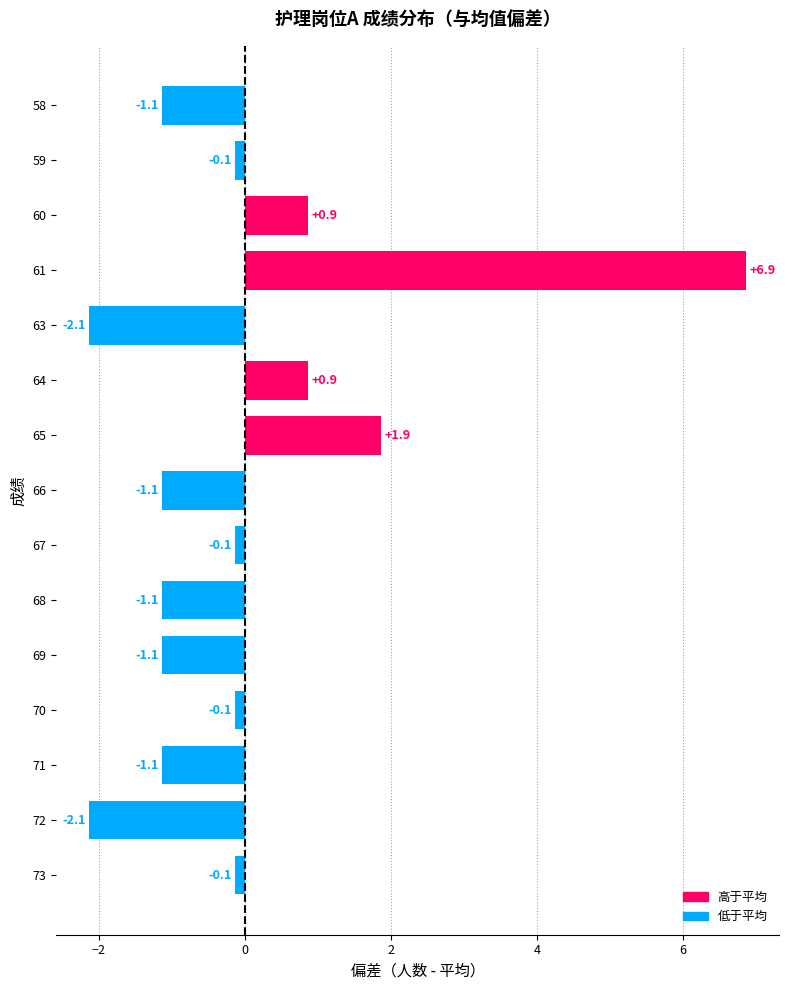

How many data points are less than 0?

11